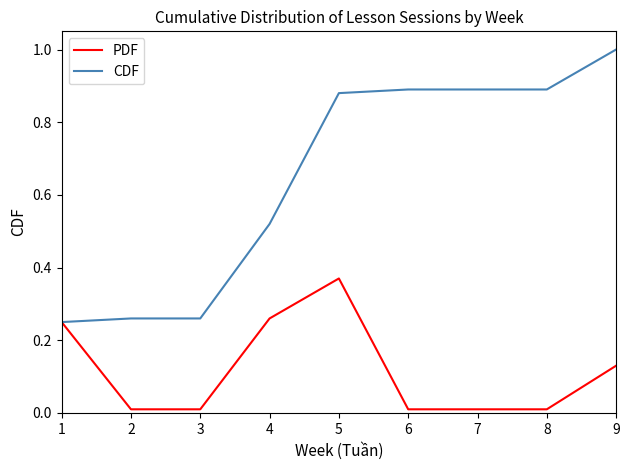

What is the maximum value for CDF?

1.0